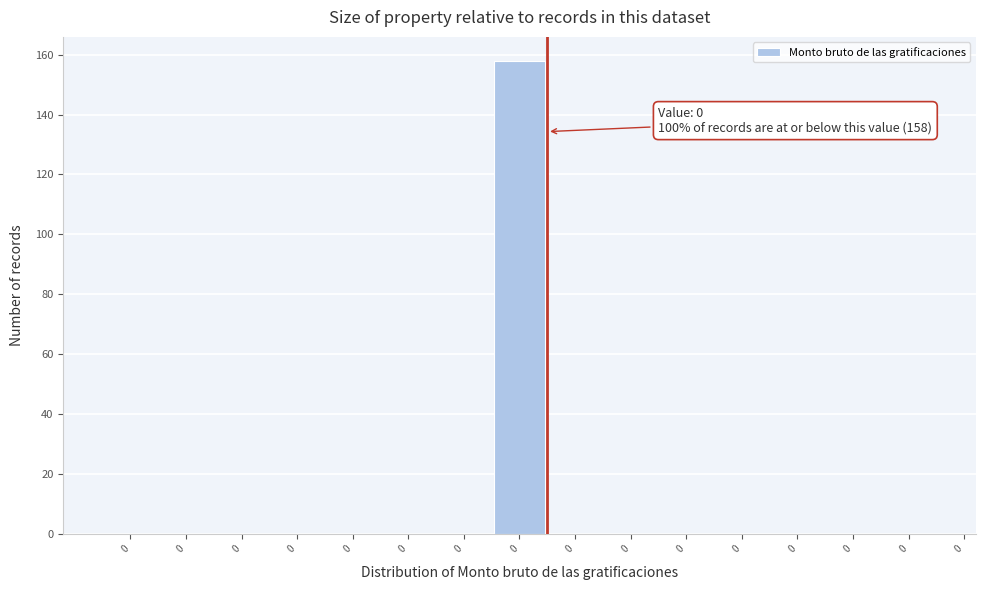

How many series are shown in this chart?

1